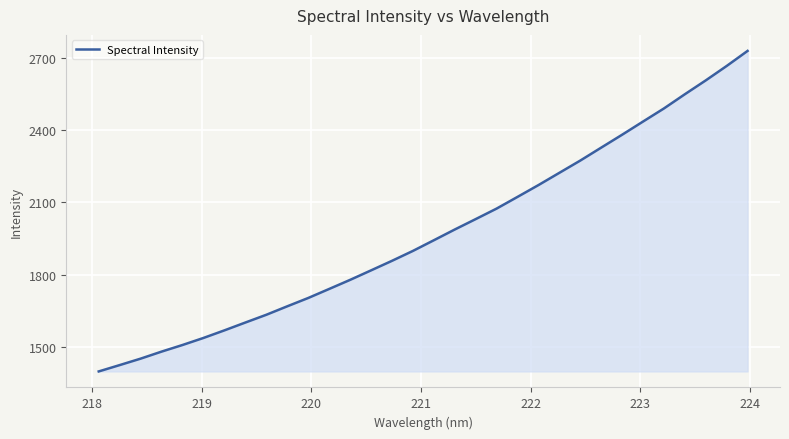

What is the greatest value displayed?

2728.3